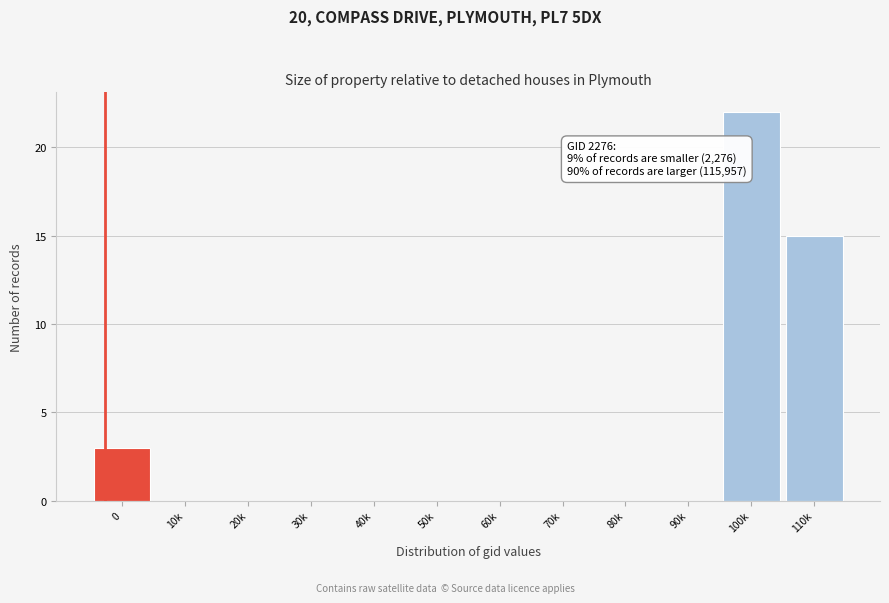

Reading left to right, what are all the values shown in this chart?

0=3	10k=0	20k=0	30k=0	40k=0	50k=0	60k=0	70k=0	80k=0	90k=0	100k=22	110k=15